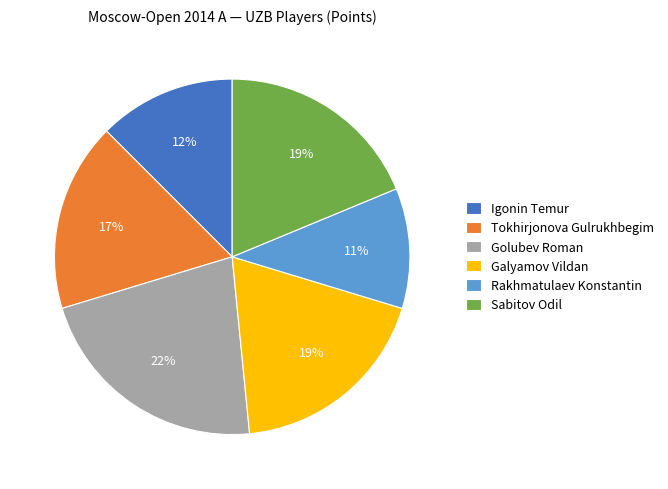

To the nearest percent, what is the combined percentage of Tokhirjonova Gulrukhbegim and Rakhmatulaev Konstantin?

28%